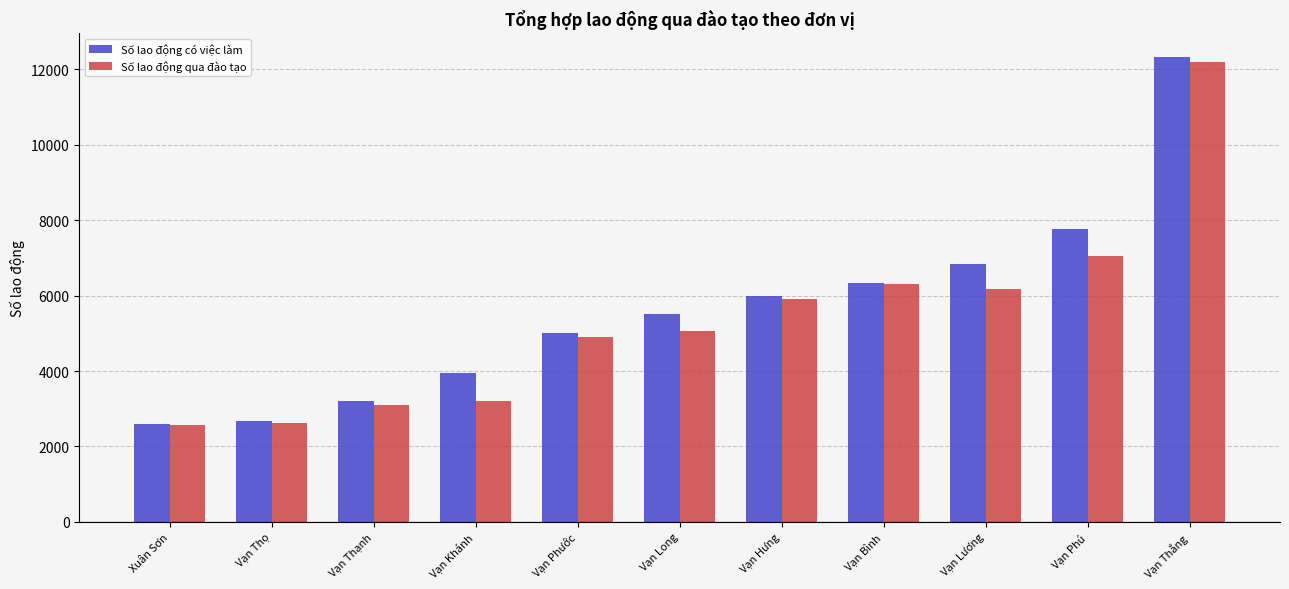

What is the label of the 9th bar from the right?

Vạn Thạnh